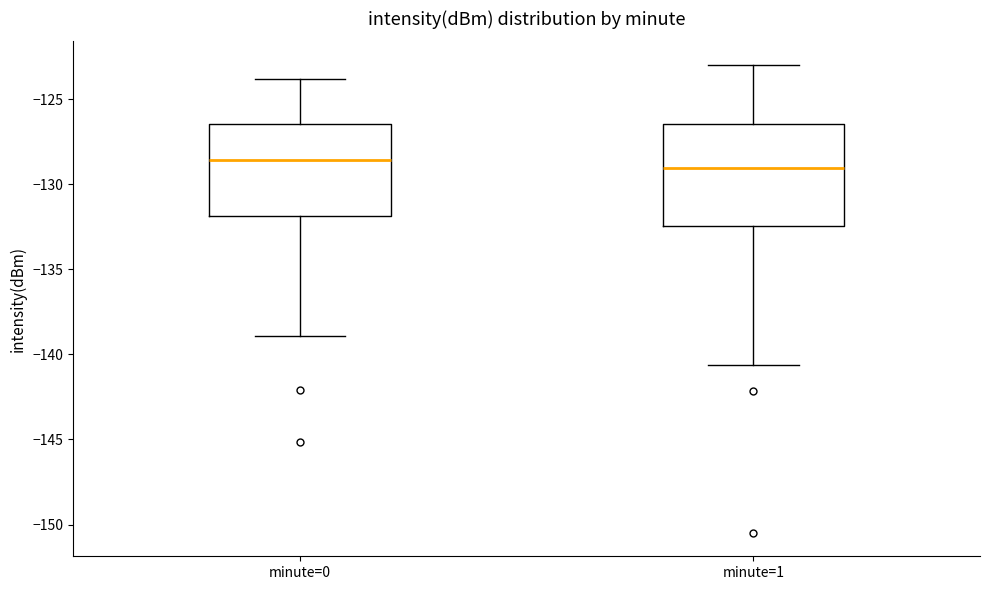

Where does the lower whisker of the box for minute=1 end on the y-axis? The values are not printed on the chart, so give them approximately, as read against the axis.

-140.5